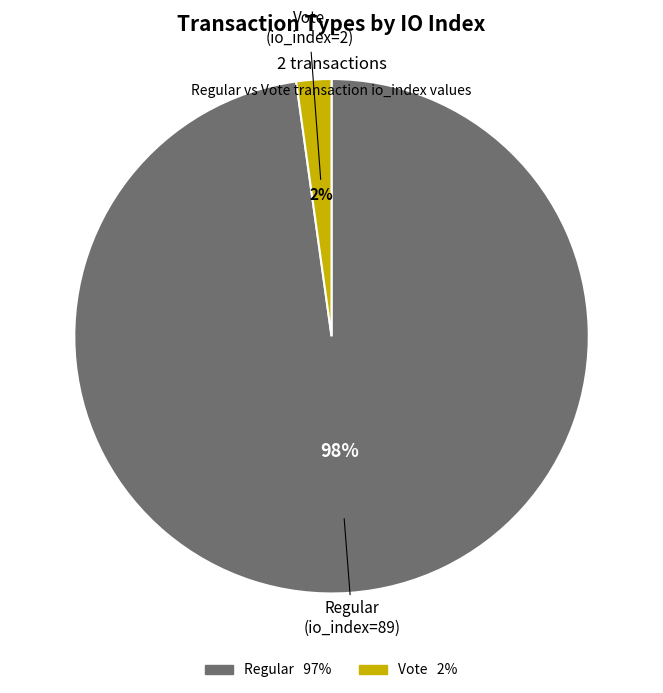

To the nearest percent, what is the average slice percentage?

50%